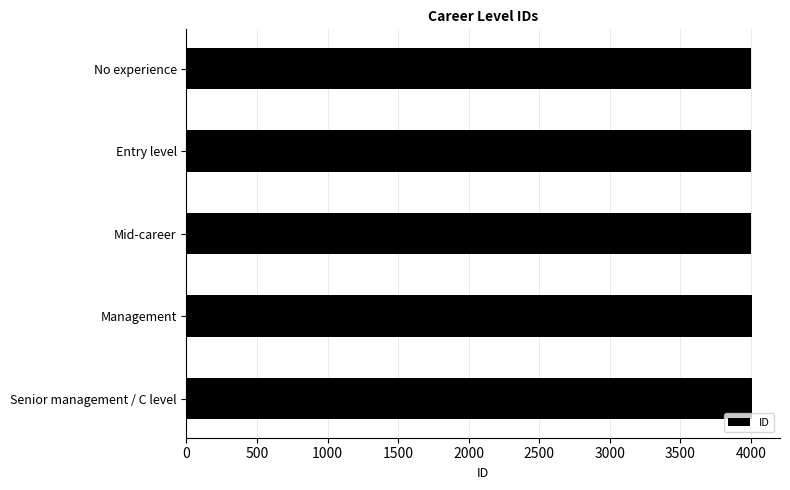

How many bars are there in total?

5